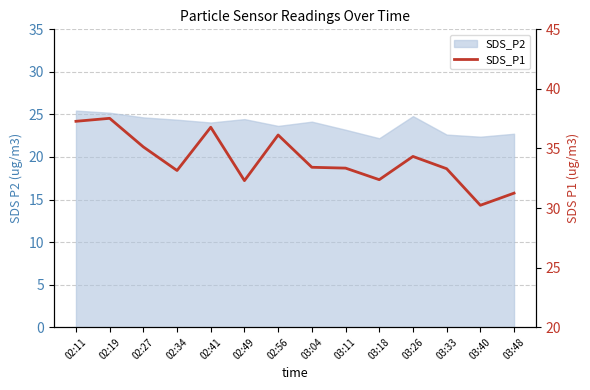

What is the change in value from 03:33 to 03:40?

-3.1